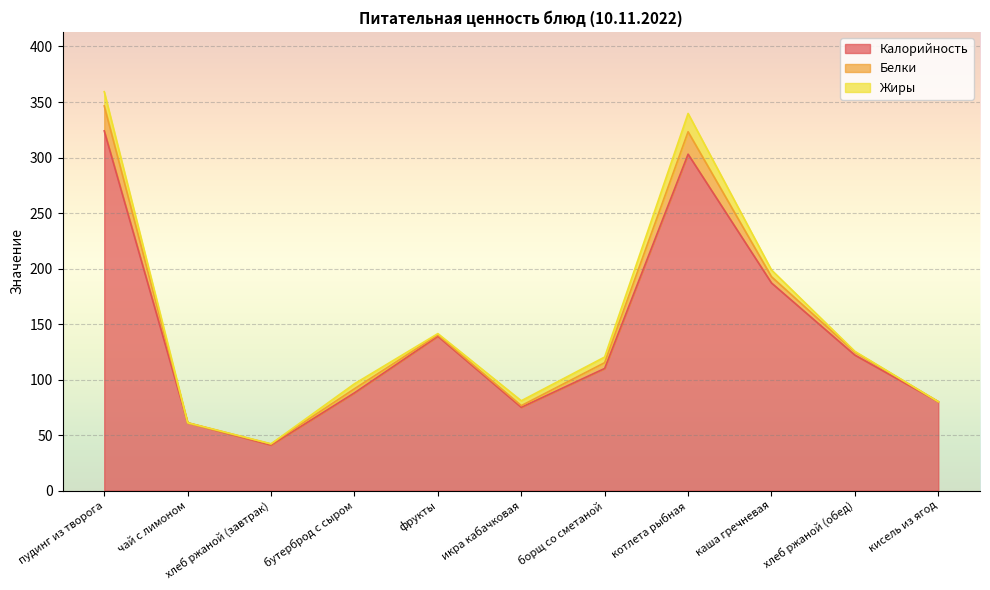

What is the label of the 8th point from the right?

бутерброд с сыром